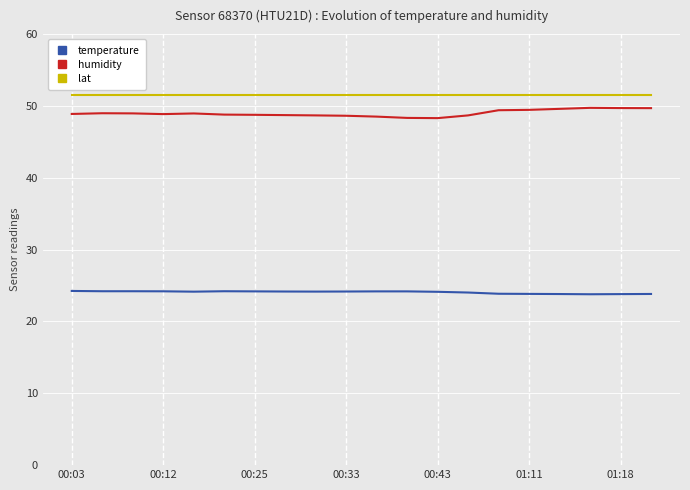

True or false: temperature and lat cross at least once.

False